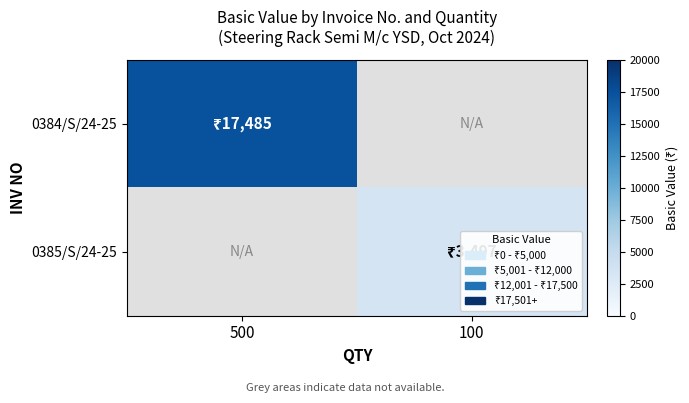

How many positive values does the 0384/S/24-25 series have?

1